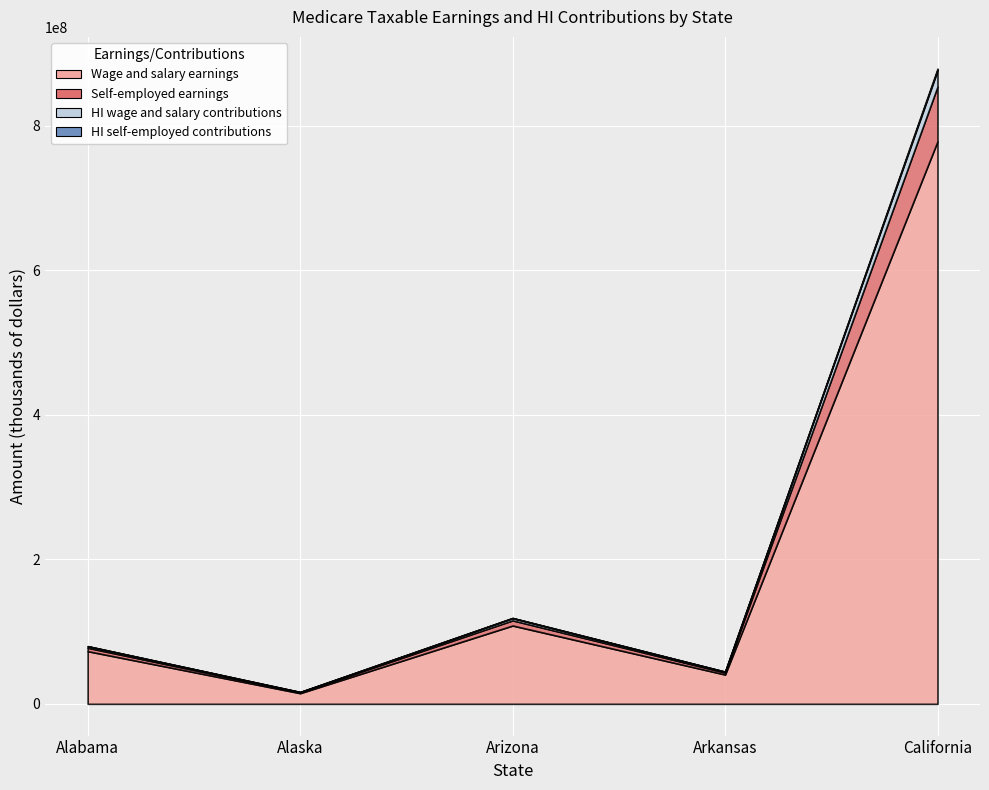

True or false: Self-employed earnings and HI wage and salary contributions intersect in this chart.

False